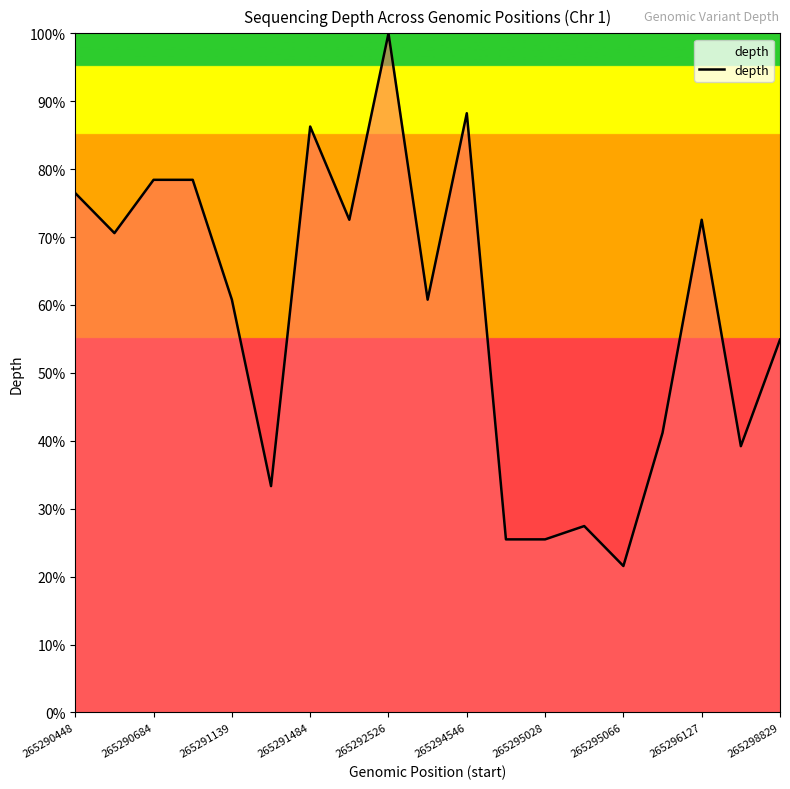

What is the minimum value shown in the chart?

21.6